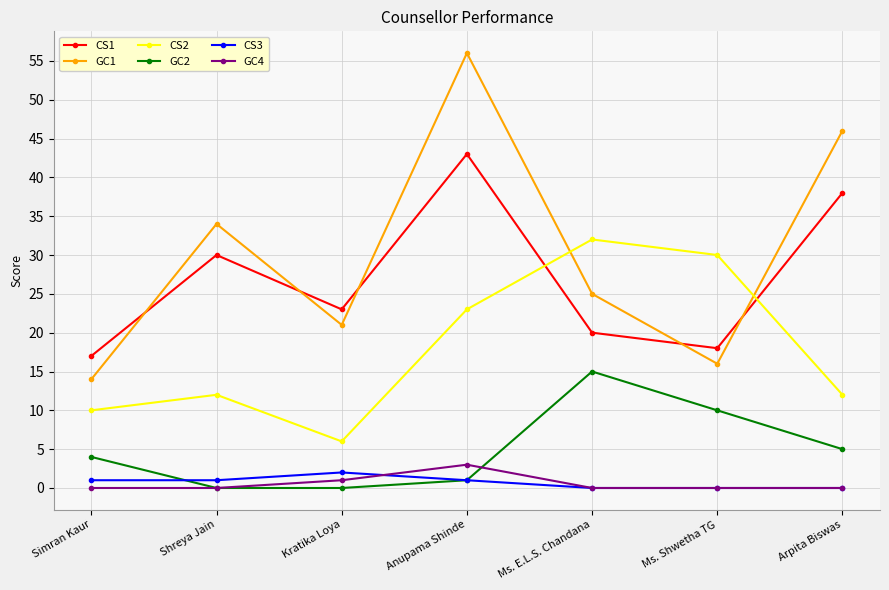

Reading right to left, list all the values displayed in this chart.

CS1: 38	18	20	43	23	30	17
GC1: 46	16	25	56	21	34	14
CS2: 12	30	32	23	6	12	10
GC2: 5	10	15	1	0	0	4
CS3: 0	0	0	1	2	1	1
GC4: 0	0	0	3	1	0	0